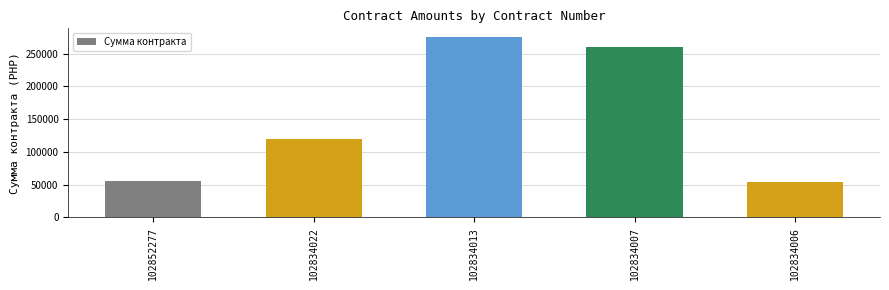

What is the value of the 1st bar from the left?

56200